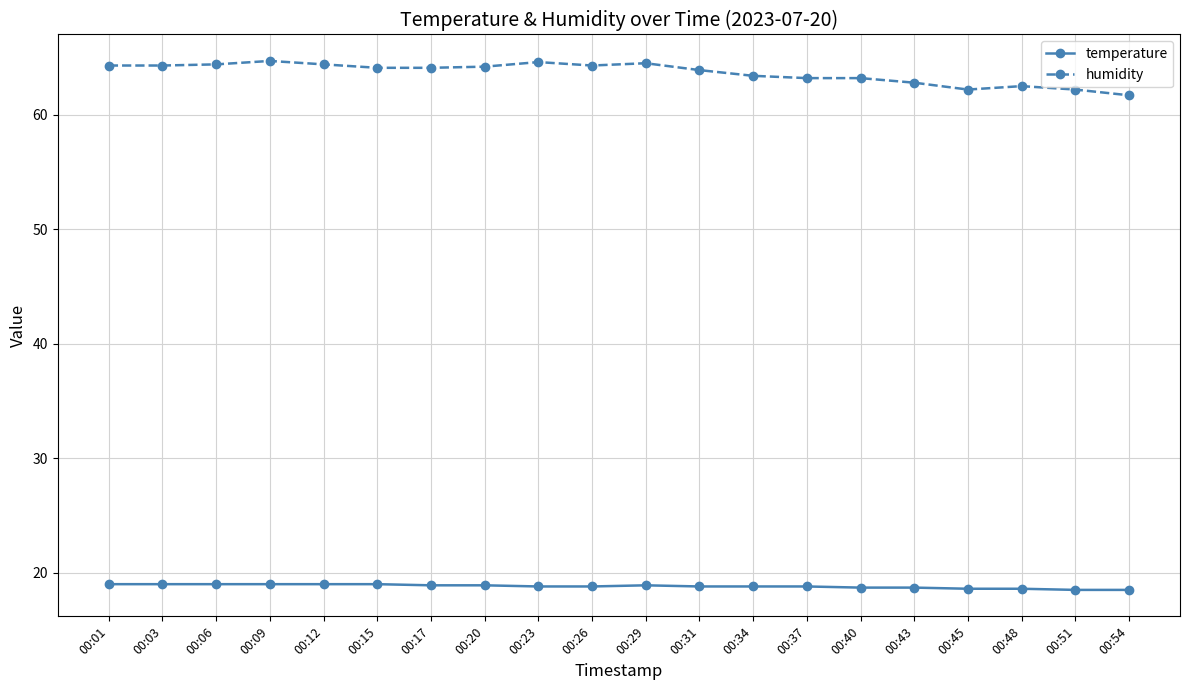

Which series changed the most between 00:06 and 00:43?

humidity